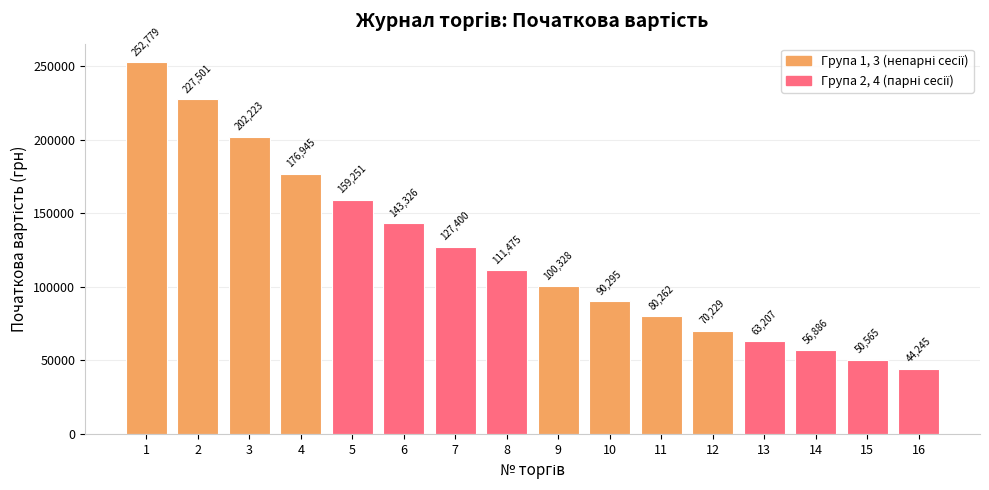

Is it true that the value at 5 is 233705.8?

False